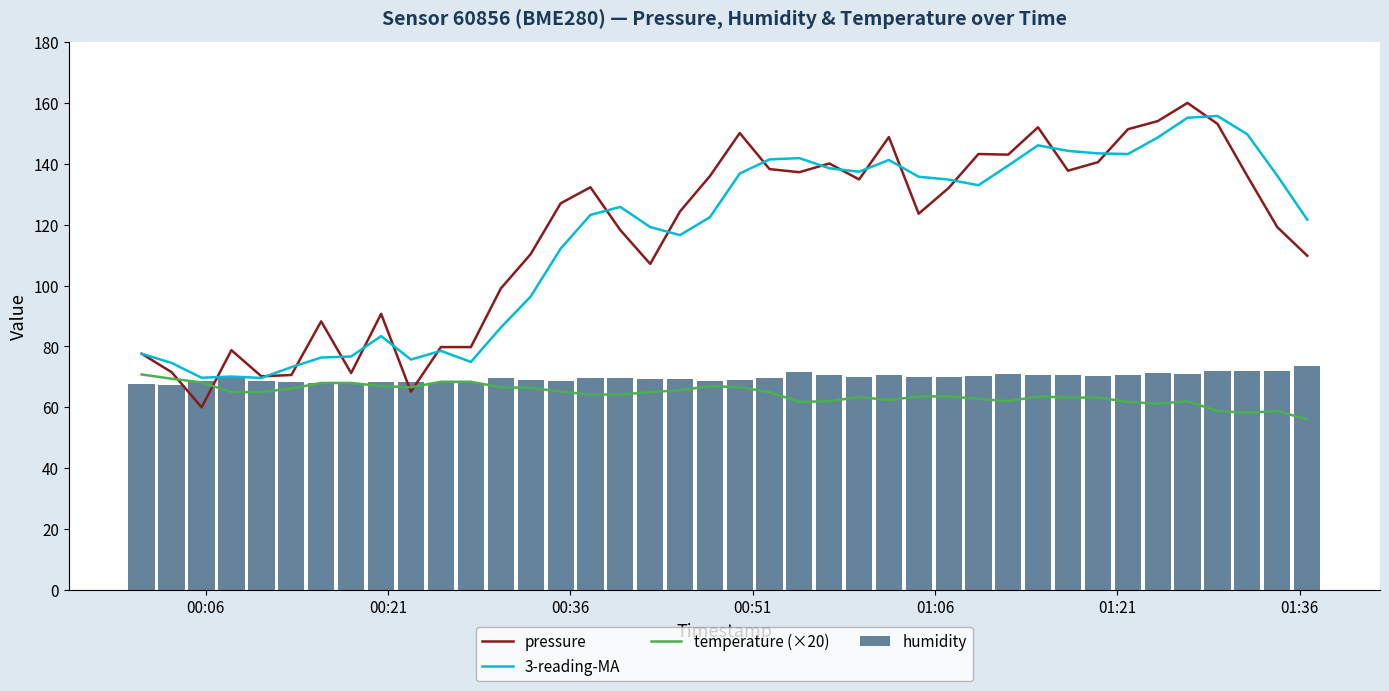

What is the difference between the second highest and second lowest values in the humidity series?

4.2